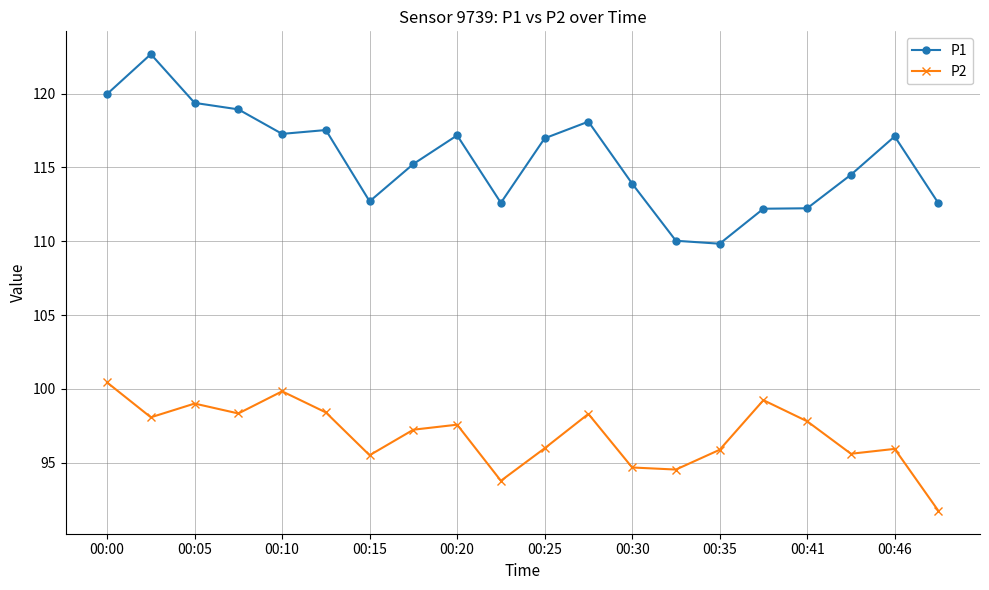

Which series has the largest total across all categories?

P1